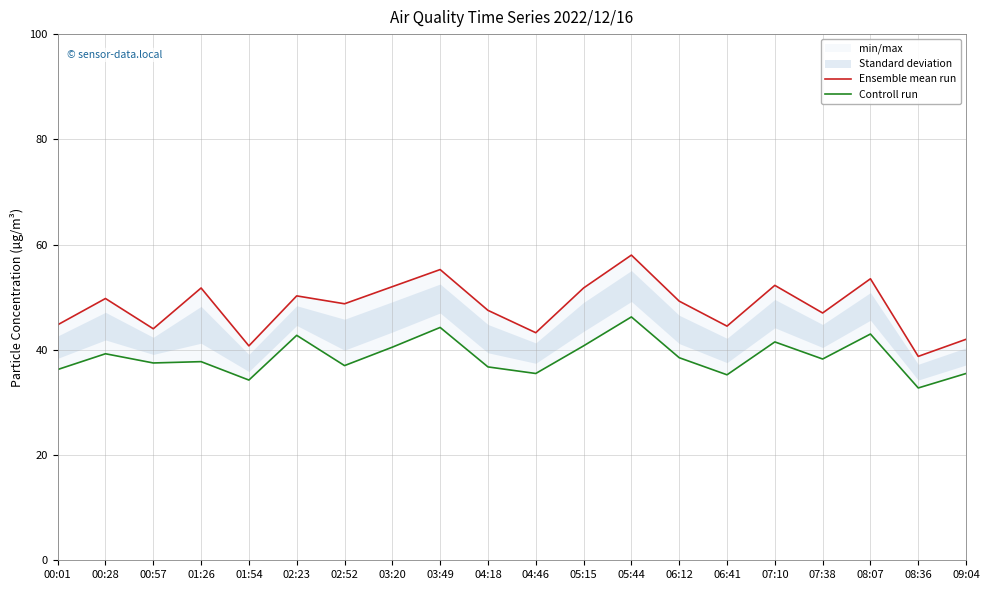

Is this an area chart (filled region under the line)?

No